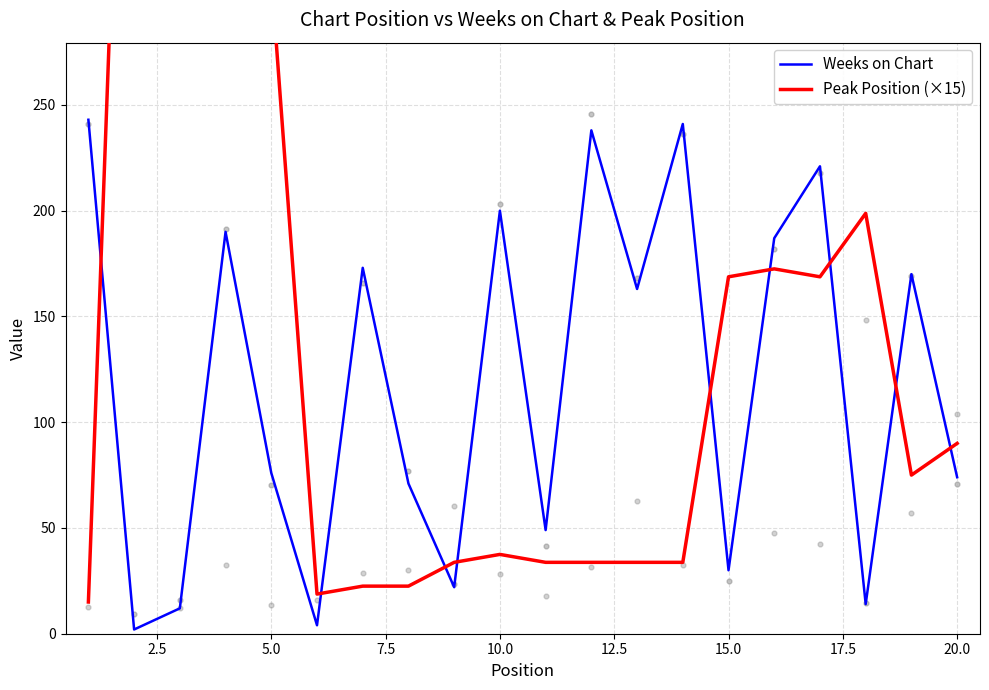

Is the value of Peak Position (×15) at 15.0 greater than the value of Weeks on Chart at 16?

No